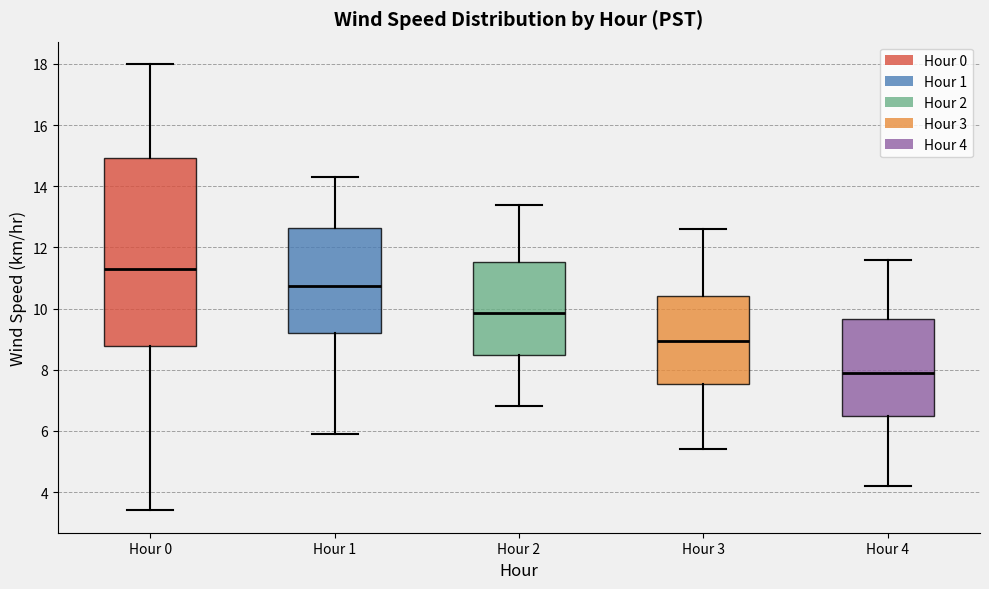

Where is the upper edge of the box for Hour 4 on the y-axis? The values are not printed on the chart, so give them approximately, as read against the axis.

9.6